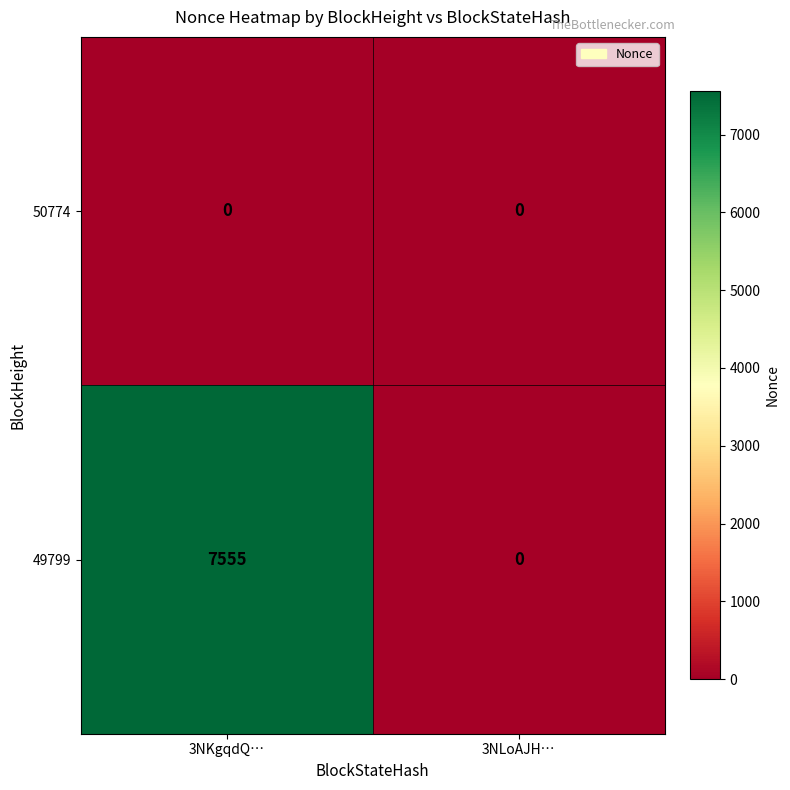

At 3NKgqdQ…, list the series in order from smallest to largest.

50774, 49799